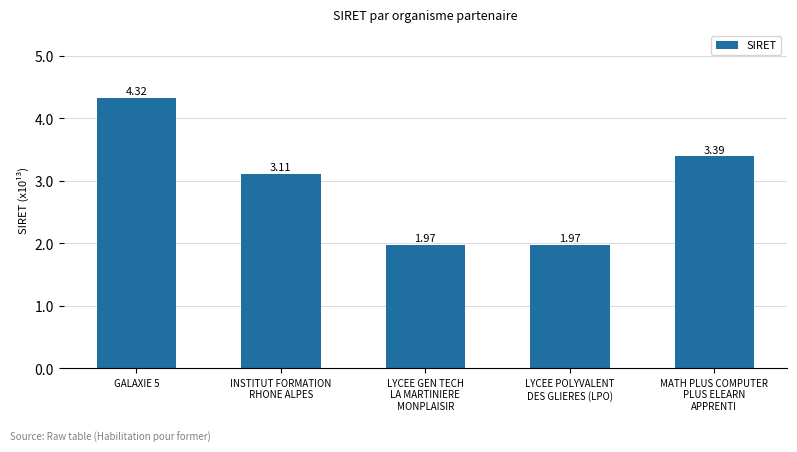

What is the difference between the maximum and minimum values?

2.4